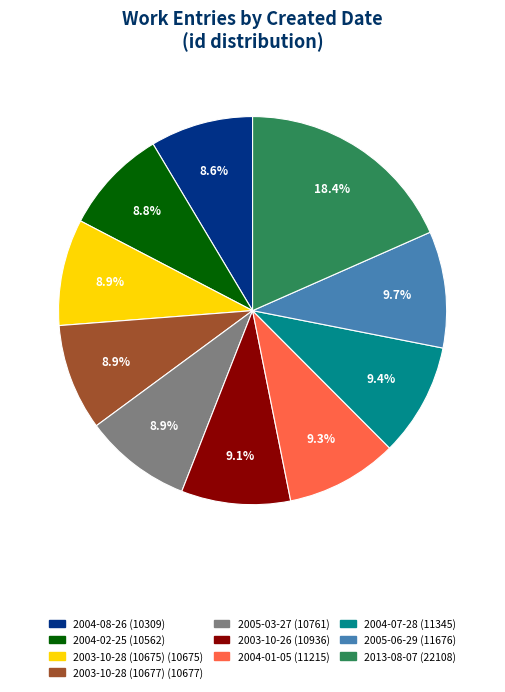

Do 2005-03-27 and 2004-01-05 together represent more than half of the pie?

No